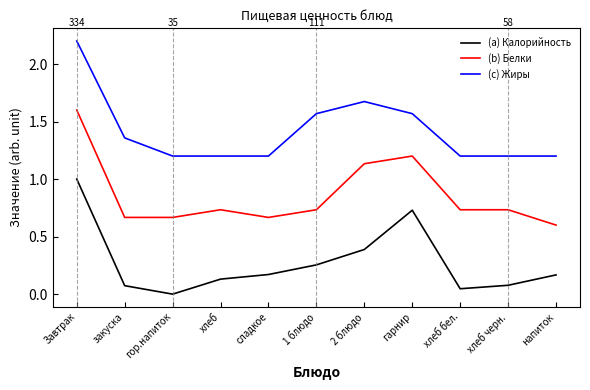

What position from the right is напиток?

1